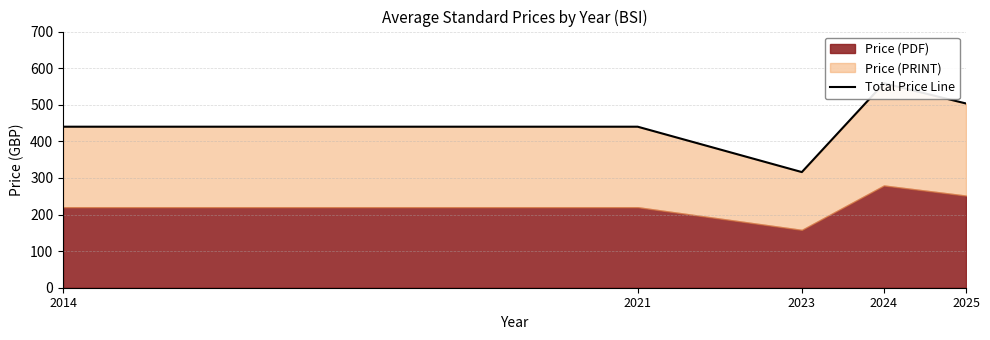

What is the difference between the maximum and second lowest values?

118.7